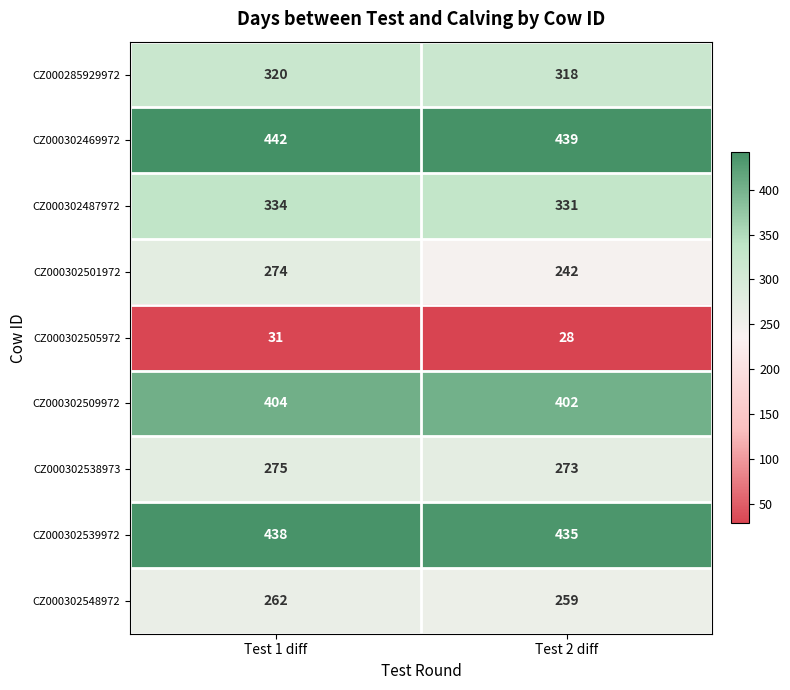

How many values in the CZ000302548972 series are below 262?

1